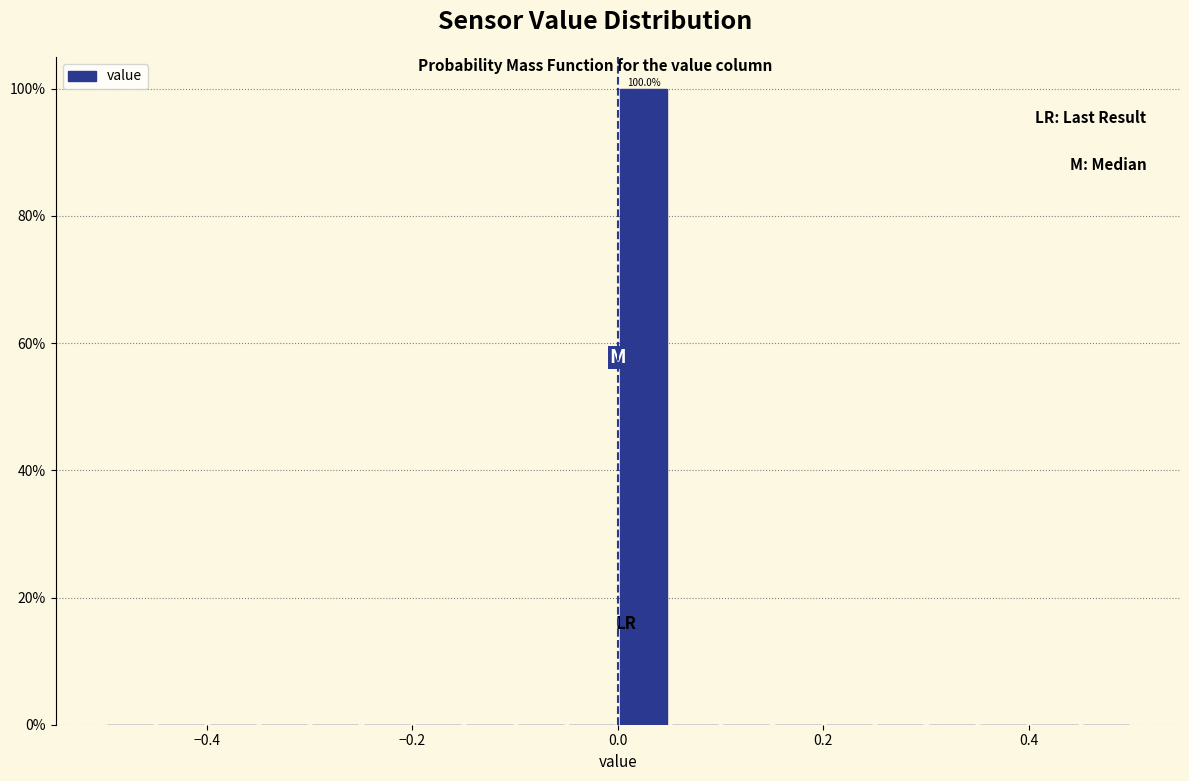

Read against the x-axis, roughly where is the centre of the tallest bar?

0.02